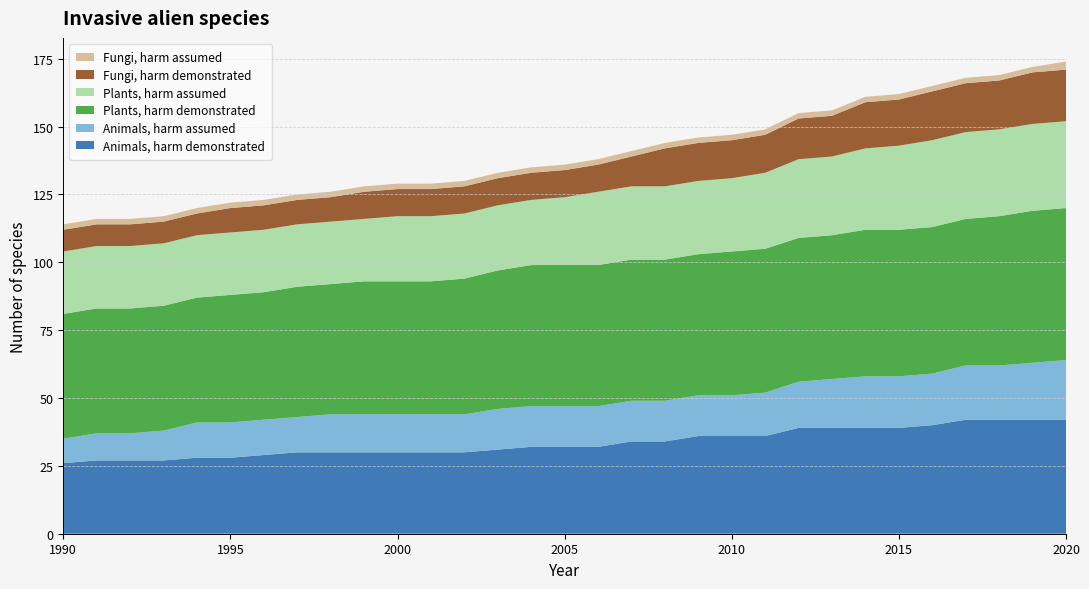

Reading left to right, transcribe all the data shown in this chart.

Animals, harm demonstrated: 26	27	27	27	28	28	29	30	30	30	30	30	30	31	32	32	32	34	34	36	36	36	39	39	39	39	40	42	42	42	42
Animals, harm assumed: 9	10	10	11	13	13	13	13	14	14	14	14	14	15	15	15	15	15	15	15	15	16	17	18	19	19	19	20	20	21	22
Plants, harm demonstrated: 46	46	46	46	46	47	47	48	48	49	49	49	50	51	52	52	52	52	52	52	53	53	53	53	54	54	54	54	55	56	56
Plants, harm assumed: 23	23	23	23	23	23	23	23	23	23	24	24	24	24	24	25	27	27	27	27	27	28	29	29	30	31	32	32	32	32	32
Fungi, harm demonstrated: 8	8	8	8	8	9	9	9	9	10	10	10	10	10	10	10	10	11	14	14	14	14	15	15	17	17	18	18	18	19	19
Fungi, harm assumed: 2	2	2	2	2	2	2	2	2	2	2	2	2	2	2	2	2	2	2	2	2	2	2	2	2	2	2	2	2	2	3